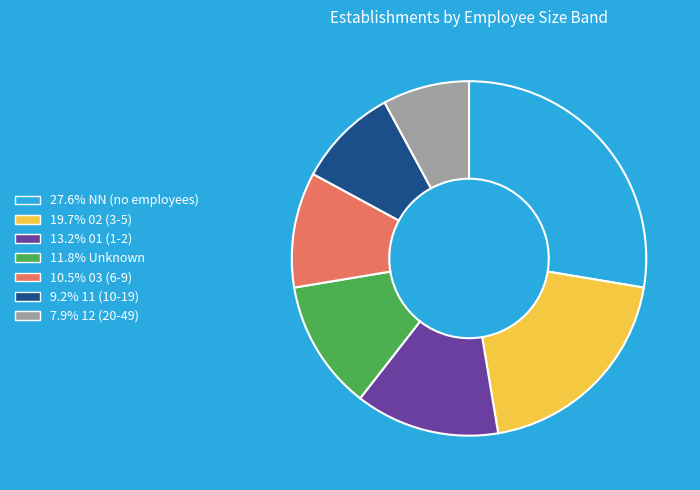

How many segments does this pie chart have?

7